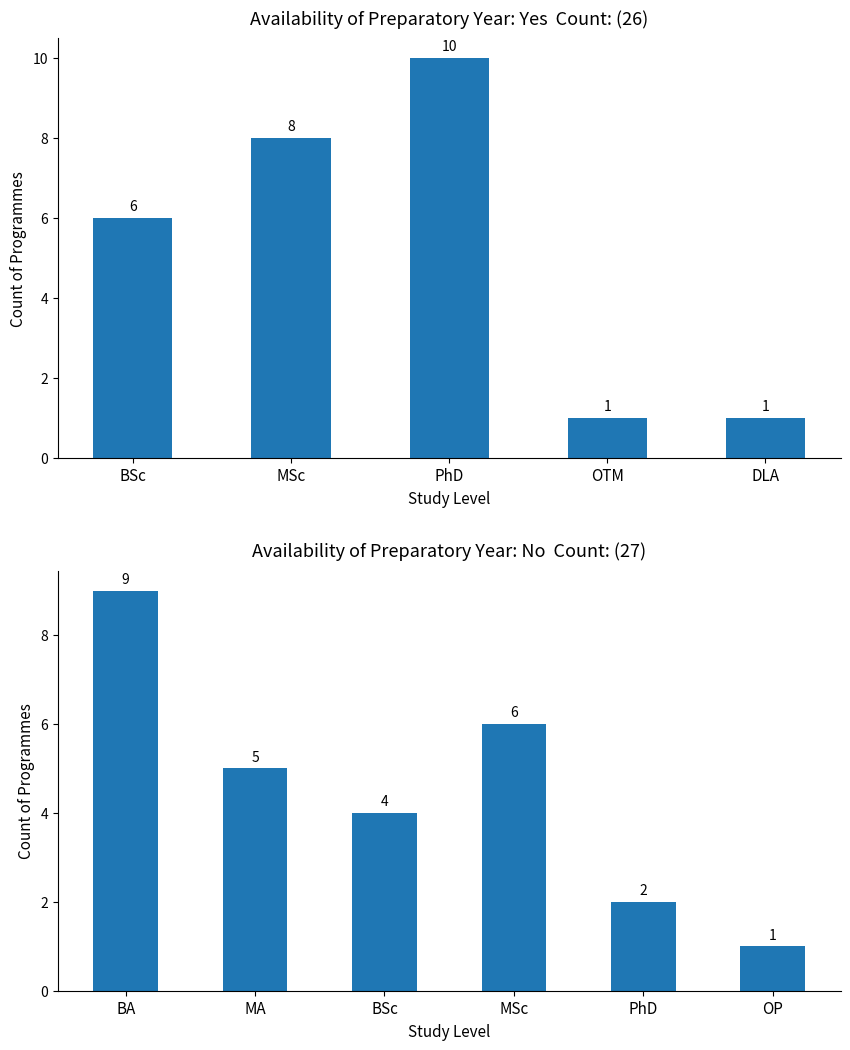

Rank the series by their average value, from lowest to highest.

No, Yes